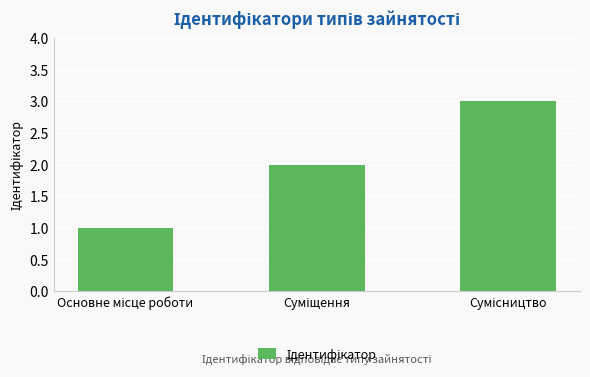

What is the sum of all values?

6